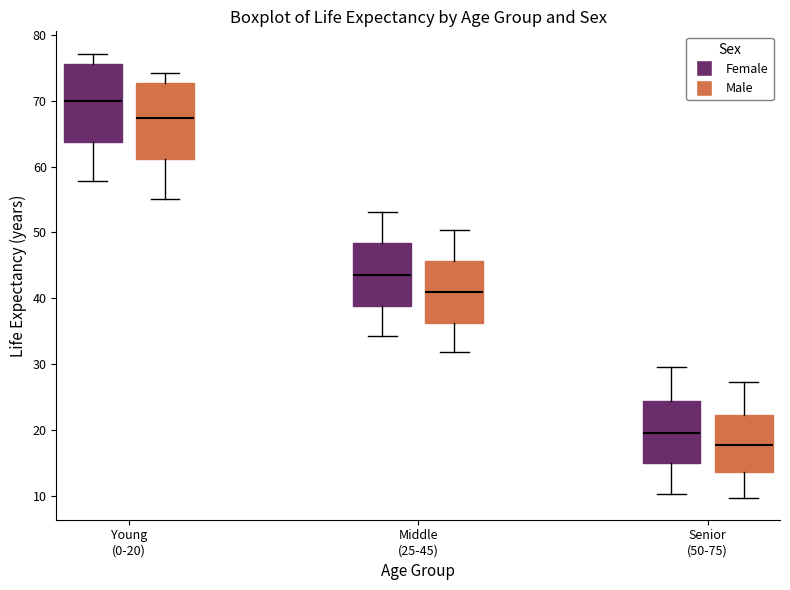

Reading left to right, read every box against the y-axis: the position of its median line, the range the box covers, and the ends of its whiskers. The values are not printed on the chart, so give them approximately, as read against the axis.

Young (0-20) (Female): median 70, box 64 to 76, whiskers 58 to 77
Young (0-20) (Male): median 67, box 61 to 73, whiskers 55 to 74
Middle (25-45) (Female): median 44, box 39 to 48, whiskers 34 to 53
Middle (25-45) (Male): median 41, box 36 to 46, whiskers 32 to 50
Senior (50-75) (Female): median 20, box 15 to 24, whiskers 10 to 30
Senior (50-75) (Male): median 18, box 14 to 22, whiskers 10 to 27